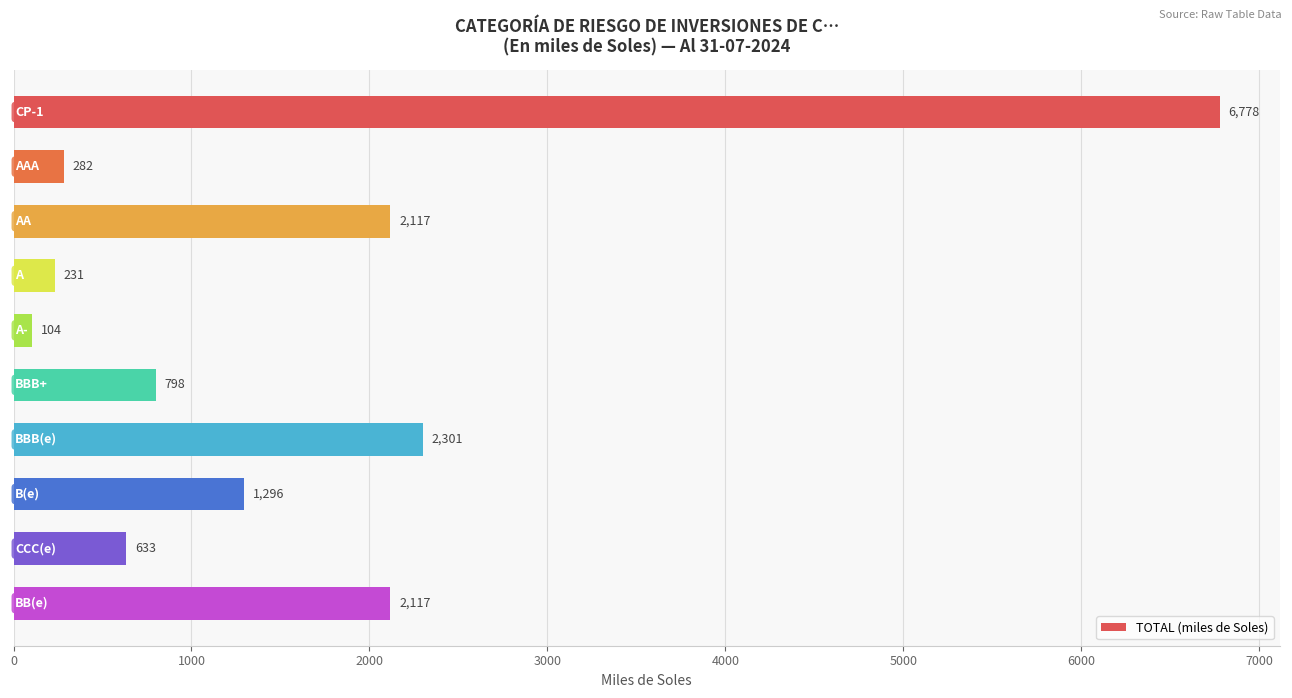

How many bars are there in total?

10